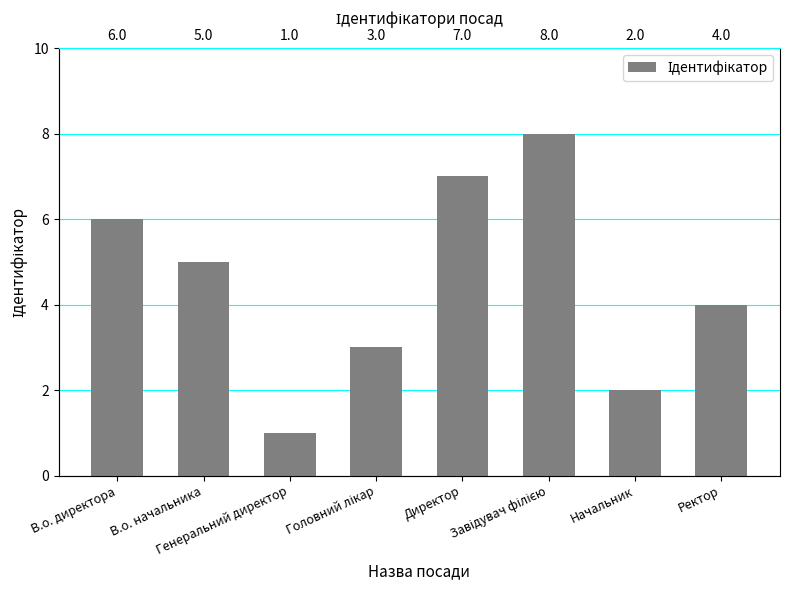

What is the ratio of the value at Ректор to the value at В.о. директора?

0.7